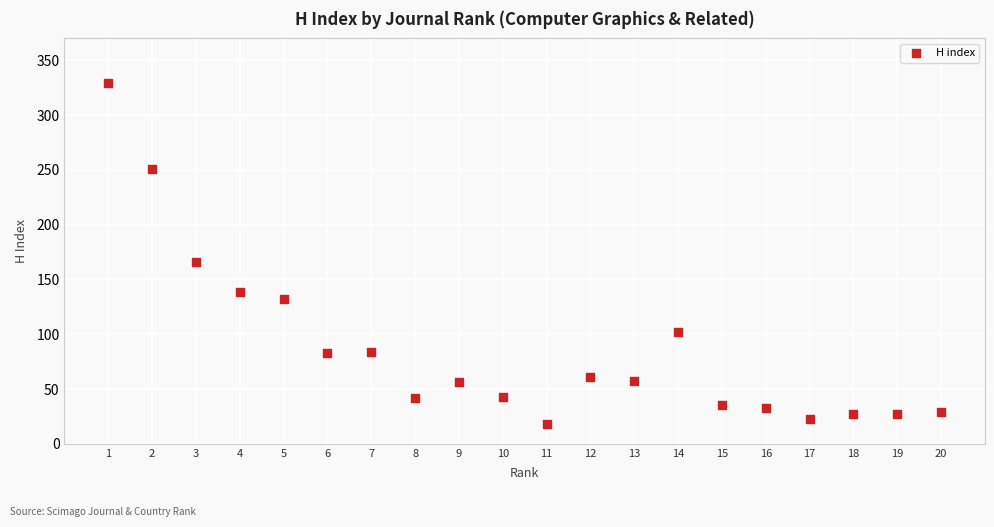

What Y value in the scatter plot is closest to 173?

166